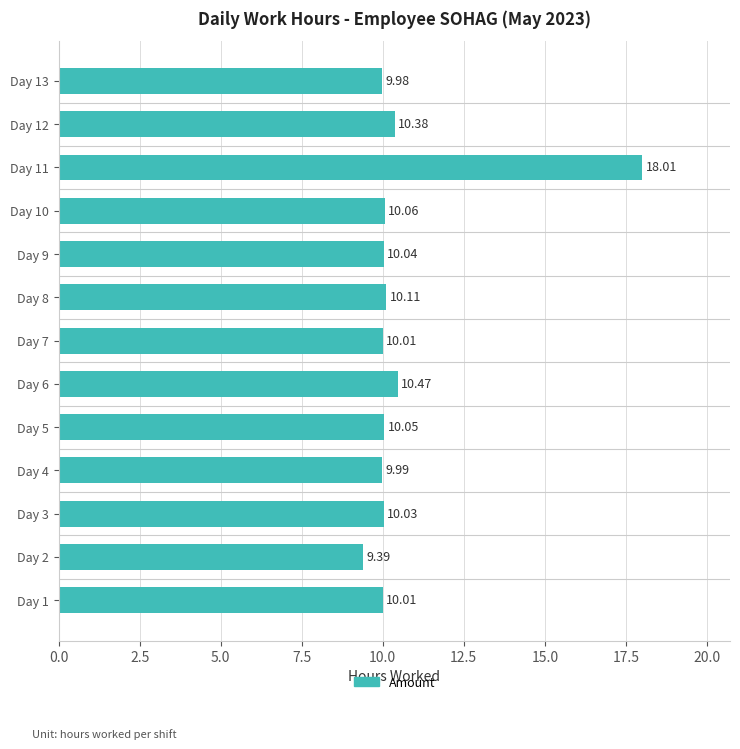

How many values exceed 10?

10